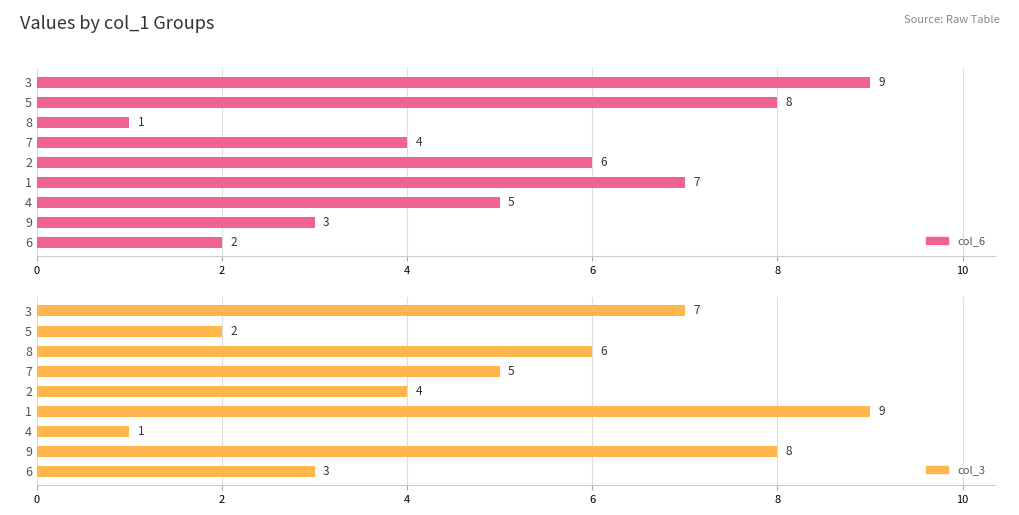

How many data points in col_3 are less than 5?

4